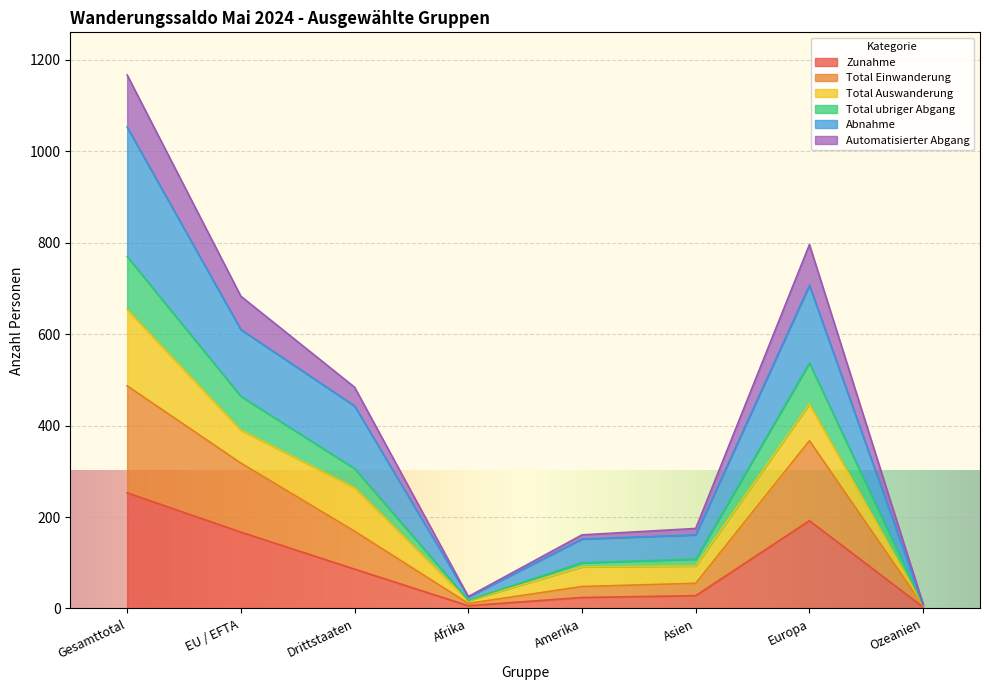

Is it true that Abnahme equals 161 at Asien?

True